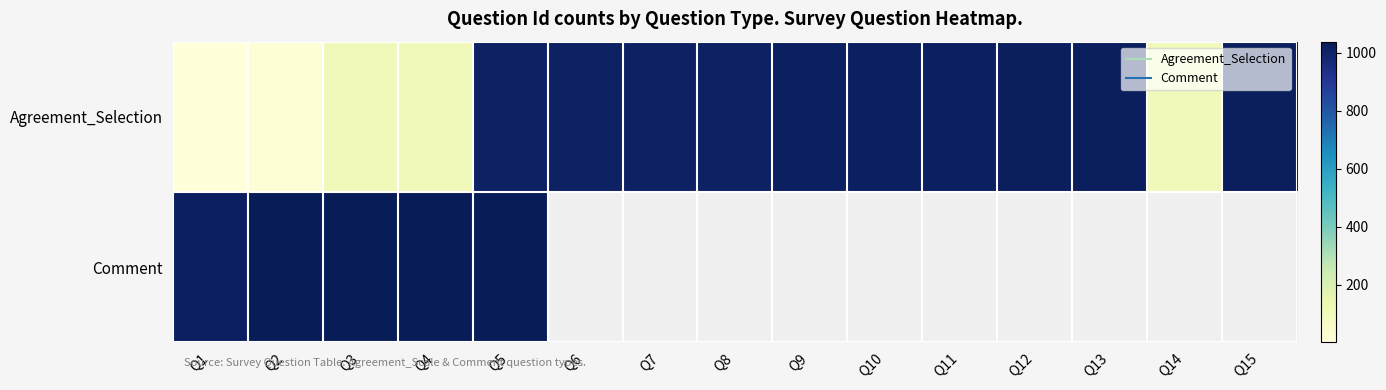

True or false: Comment has a value of 1830.2 at Q4.

False